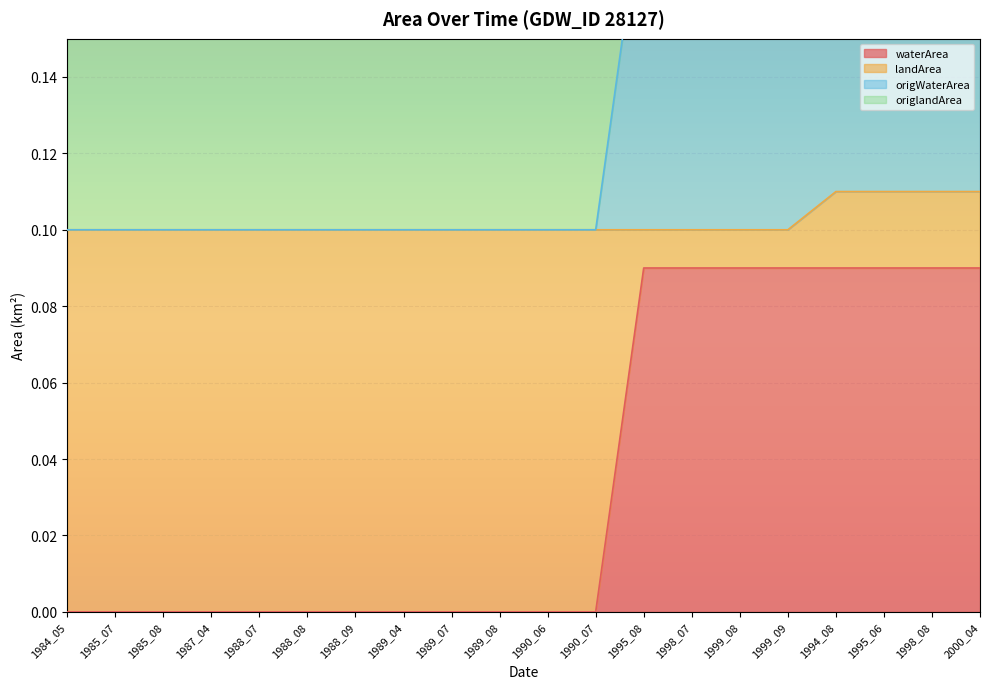

Is it true that waterArea equals 0.0 at 1990_07?

True